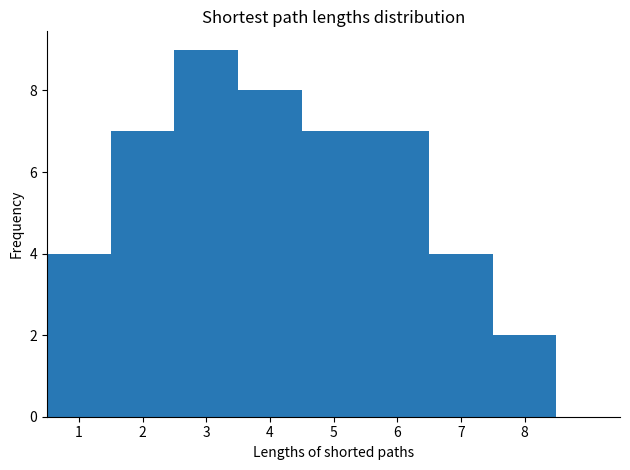

Reading left to right, transcribe this chart: for each bar, give the range it covers on the x-axis and its height. The values are not printed on the chart, so give them approximately, as read against the axis.

0.5 to 1.5: 4
1.5 to 2.5: 7
2.5 to 3.5: 9
3.5 to 4.5: 8
4.5 to 5.5: 7
5.5 to 6.5: 7
6.5 to 7.5: 4
7.5 to 8.5: 2